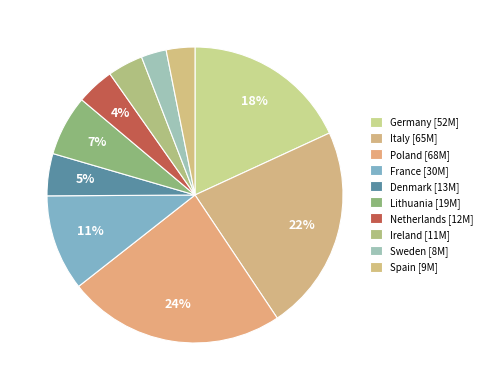

What is the smallest slice in the pie chart?

Sweden